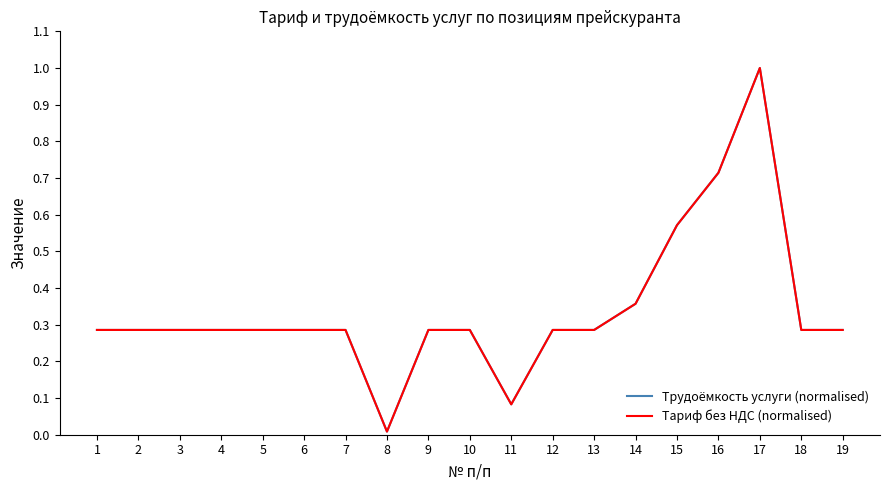

What is the average value of the Тариф без НДС (normalised) series?

0.3